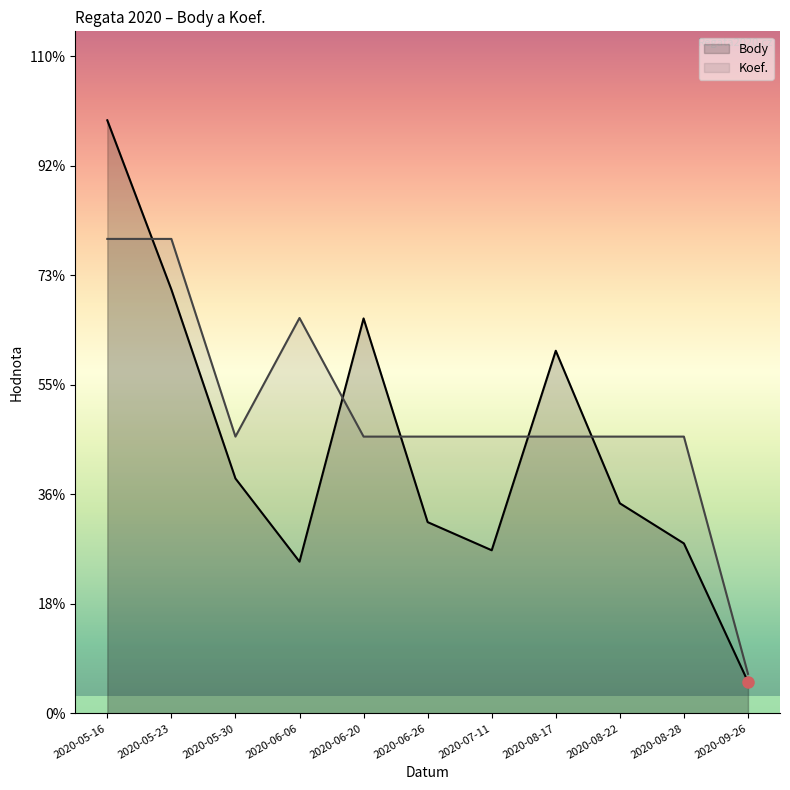

Between 2020-06-26 and 2020-09-26, which is larger?

2020-06-26